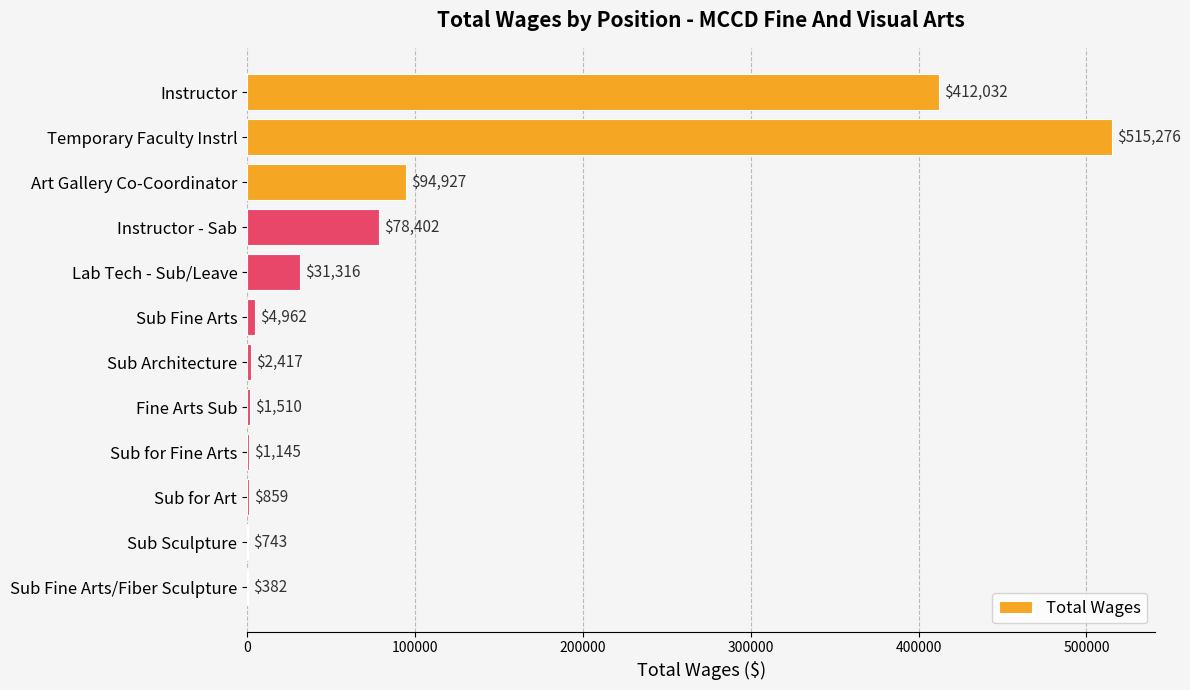

What is the sum of all values?

1143971